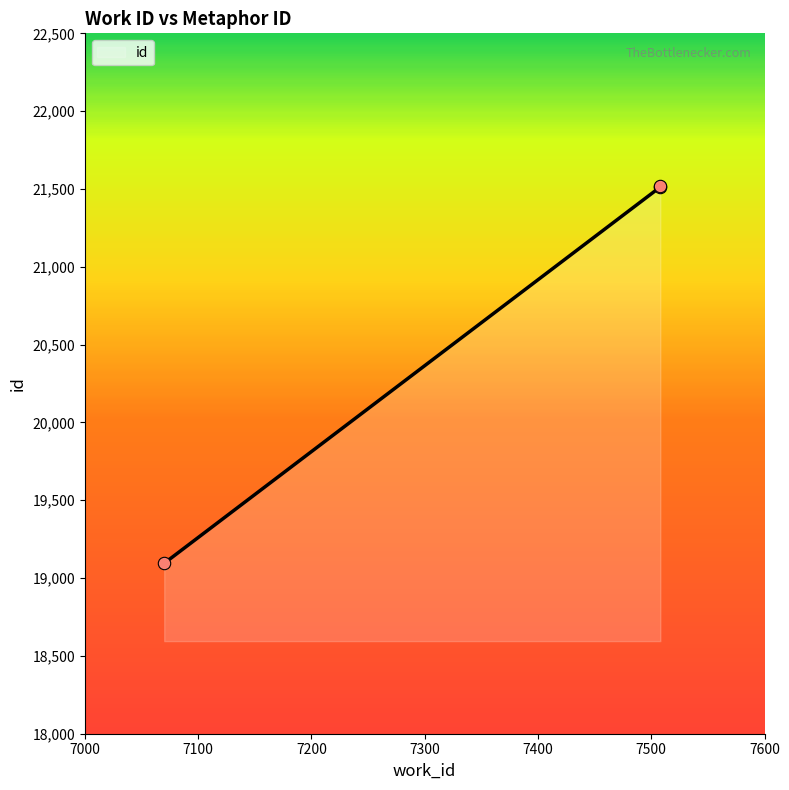

Between 7508 and 7508, which is larger?

7508